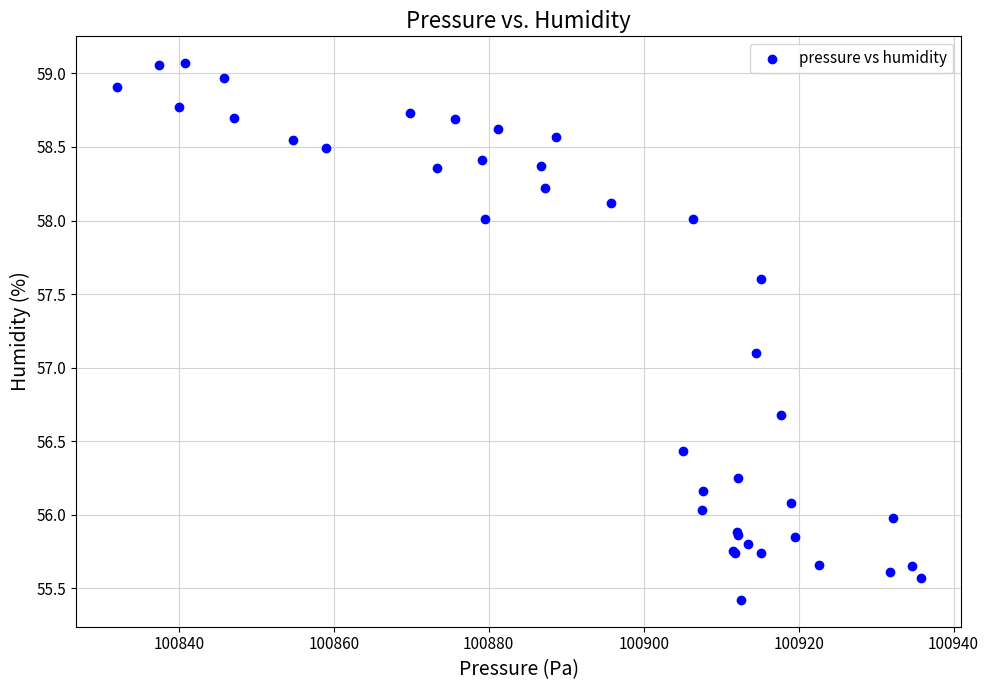

What Y value in the scatter plot is closest to 57?

57.1